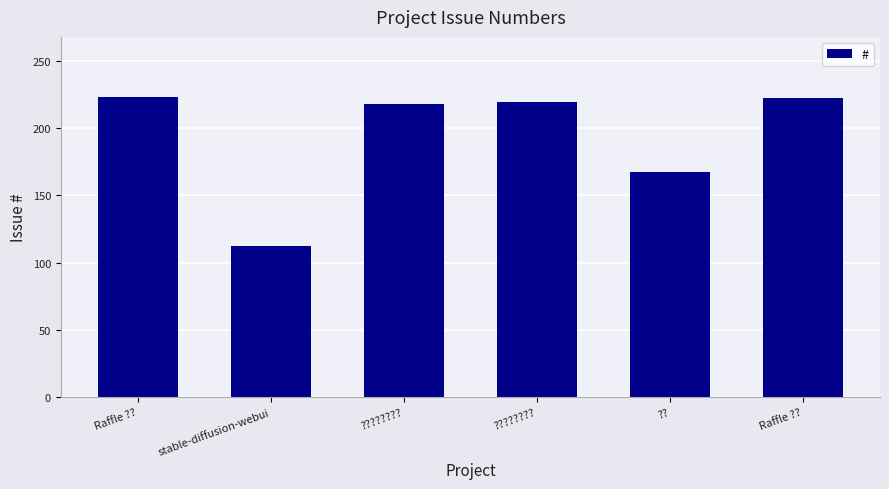

At which category does the chart reach its peak across all series?

Raffle ??